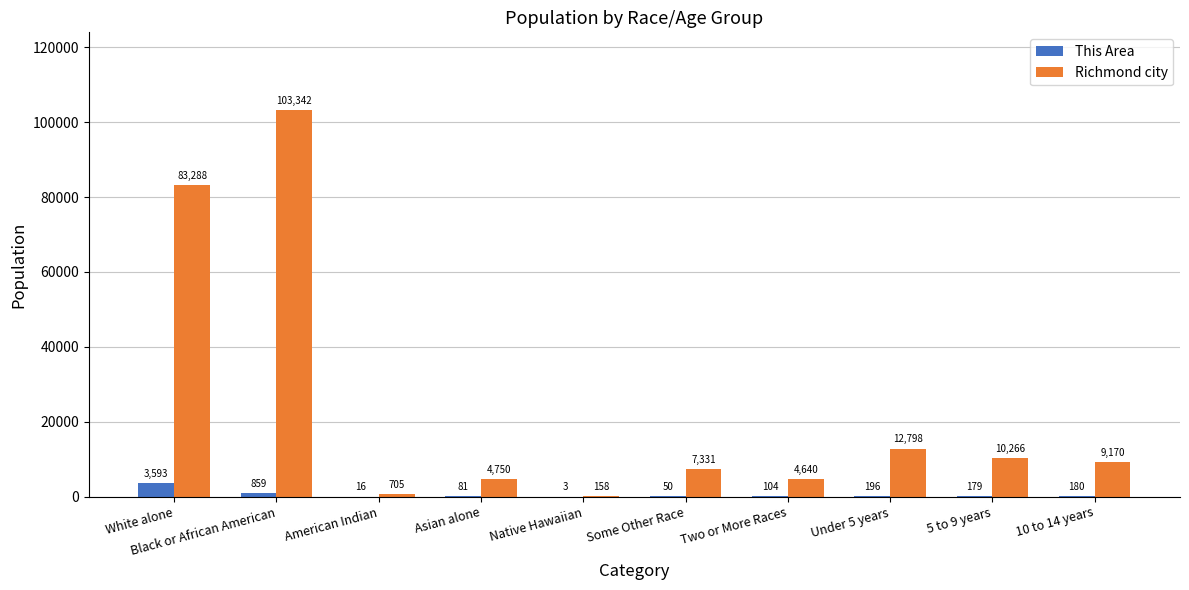

What is the maximum value for Richmond city?

103342